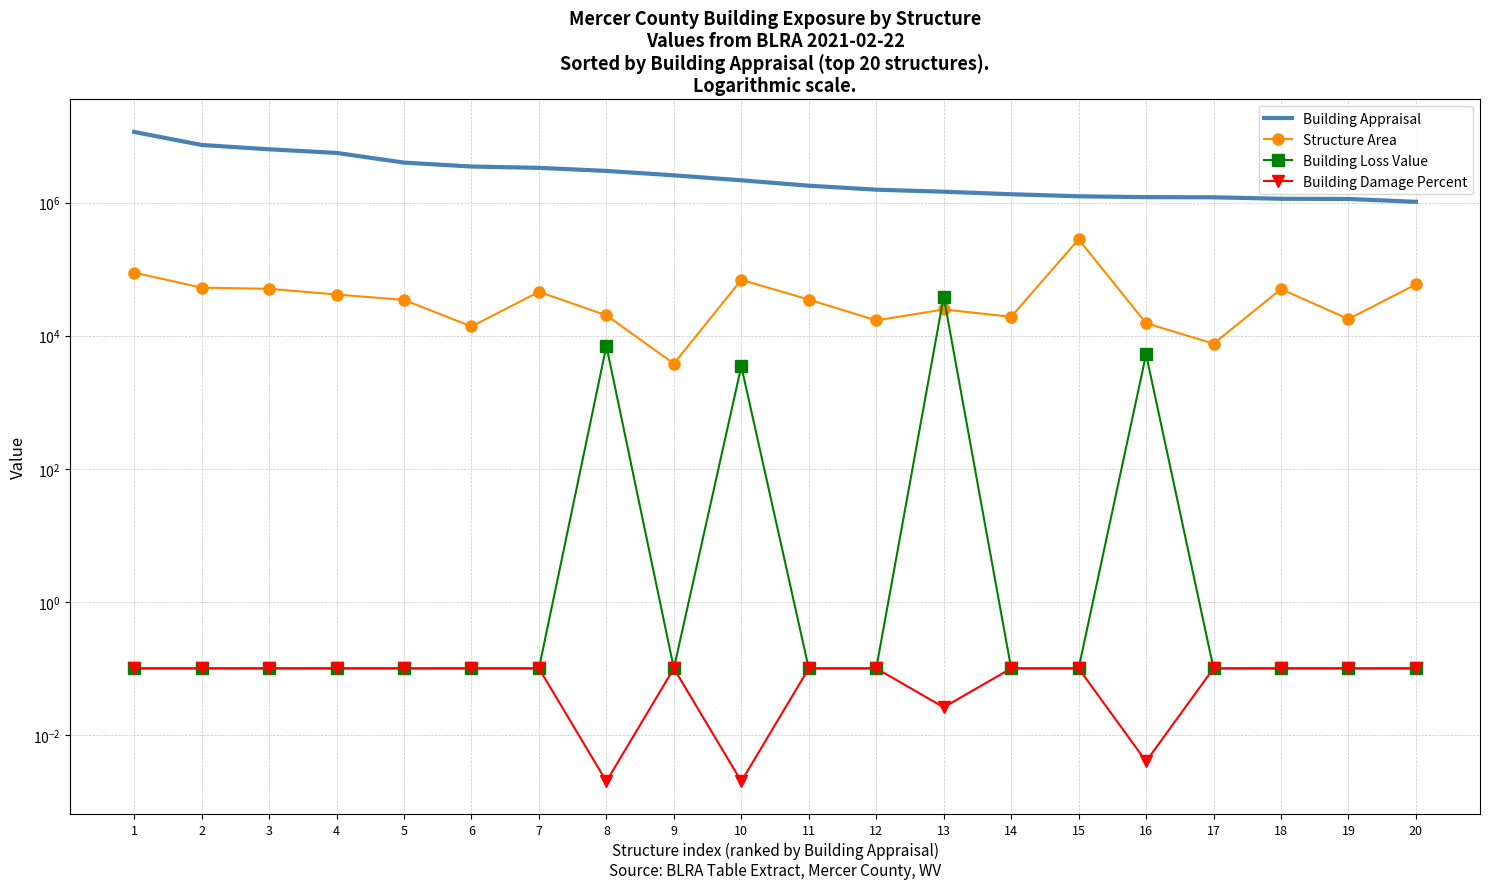

Between 8 and 2, which is larger?

2